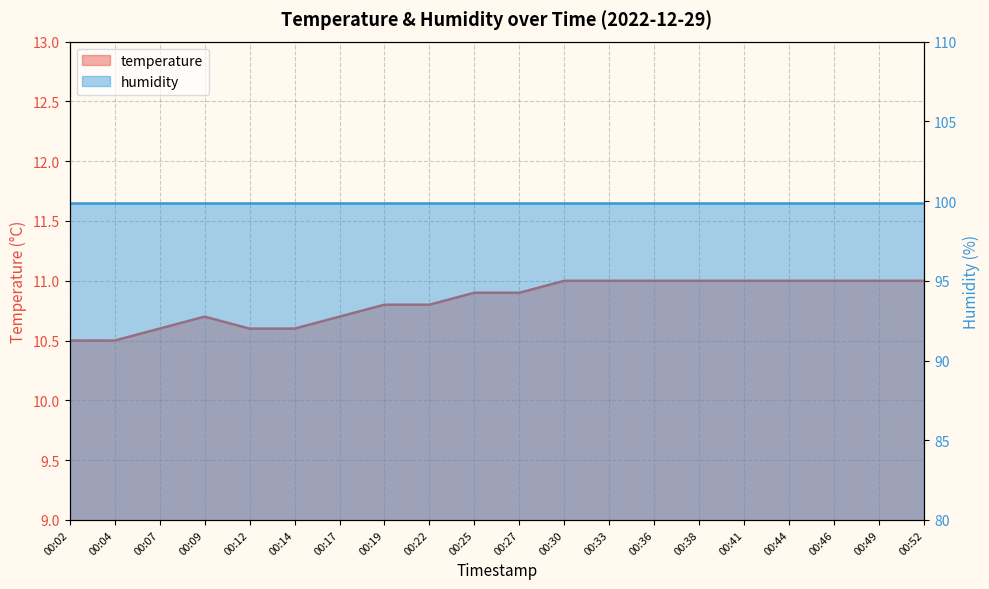

At which label is the value closest to 10?

00:02